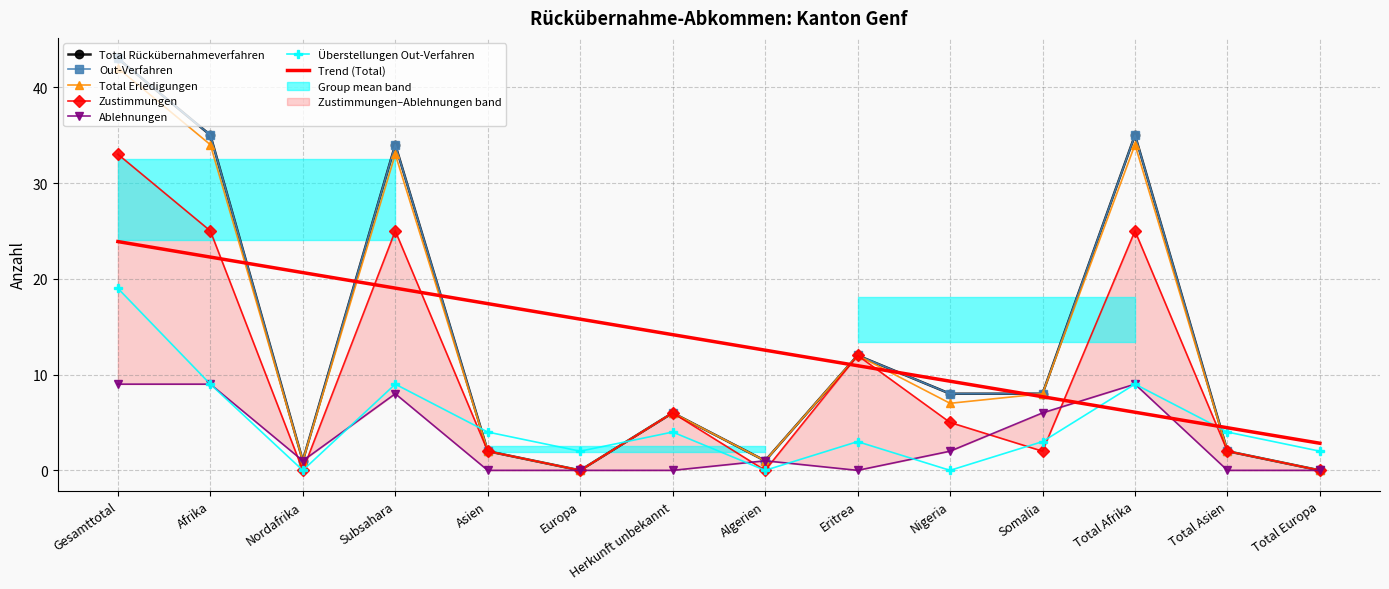

Reading left to right, list all the values displayed in this chart.

Total Rückübernahmeverfahren: 43	35	1	34	2	0	6	1	12	8	8	35	2	0
Out-Verfahren: 43	35	1	34	2	0	6	1	12	8	8	35	2	0
Total Erledigungen: 42	34	1	33	2	0	6	1	12	7	8	34	2	0
Zustimmungen: 33	25	0	25	2	0	6	0	12	5	2	25	2	0
Ablehnungen: 9	9	1	8	0	0	0	1	0	2	6	9	0	0
Überstellungen Out-Verfahren: 19	9	0	9	4	2	4	0	3	0	3	9	4	2